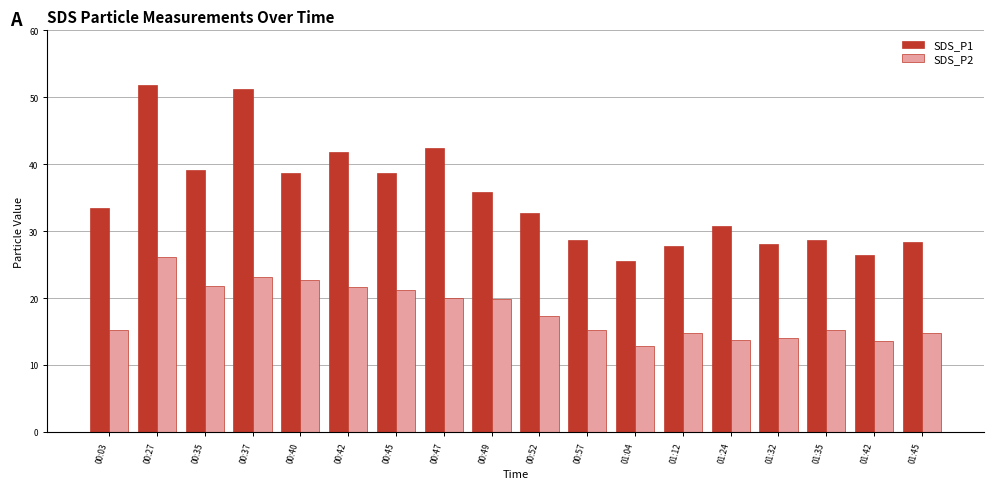

What is the maximum value shown in the chart?

51.8